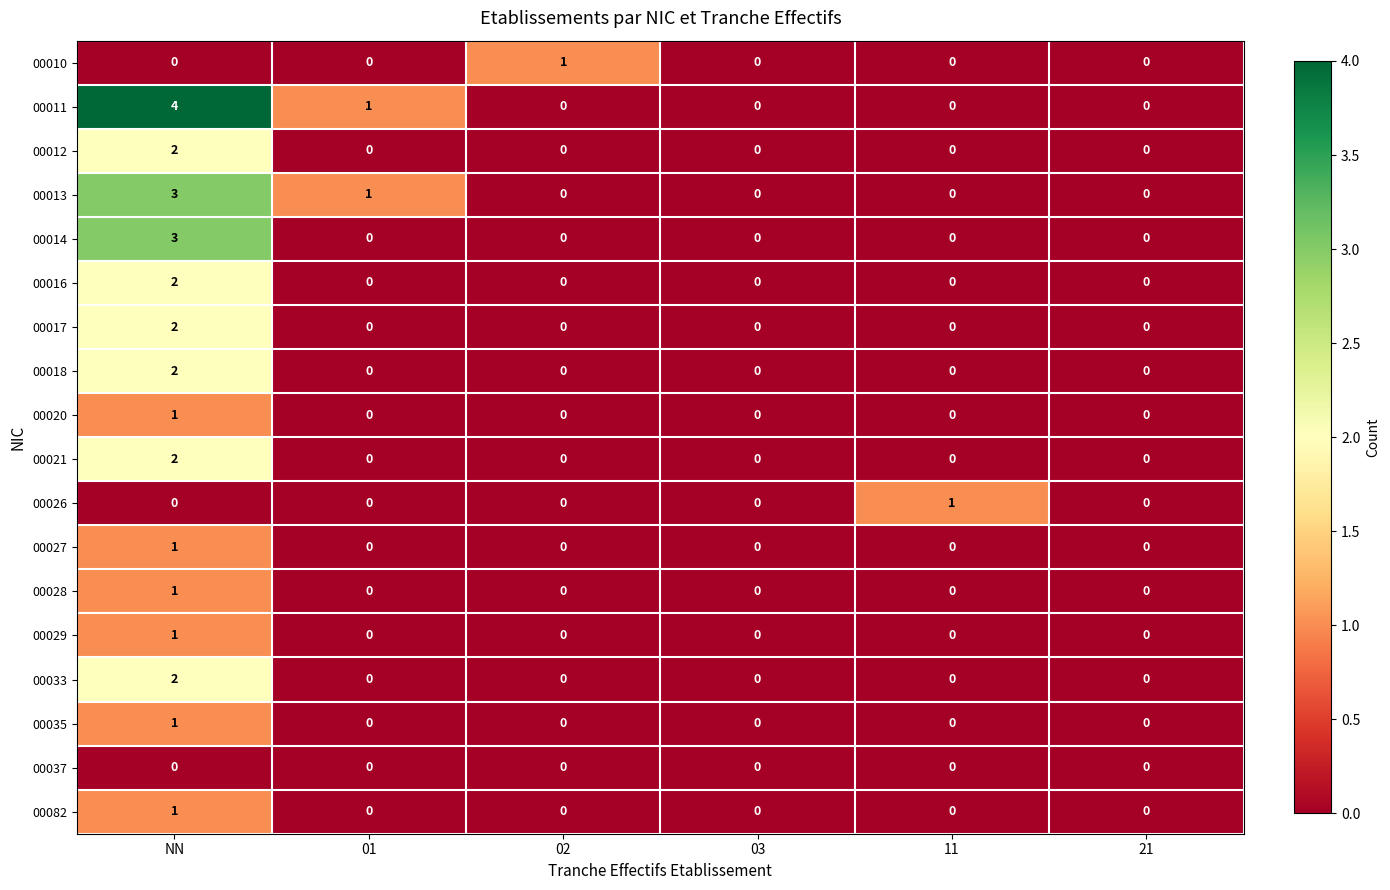

Which series has the largest total across all categories?

00011